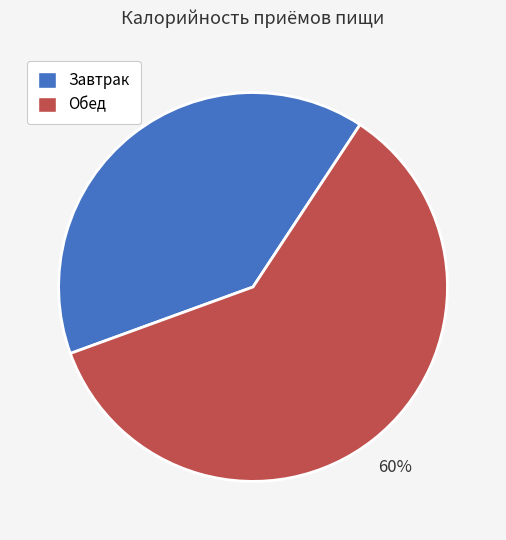

To the nearest percent, what portion does Завтрак represent?

40%